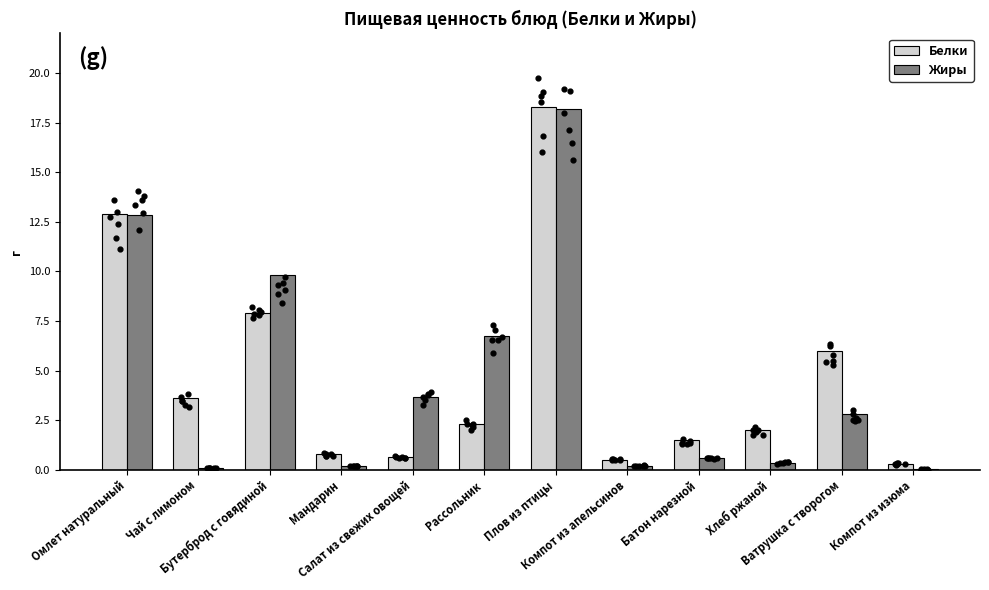

Which series contains the lowest Y value?

Жиры